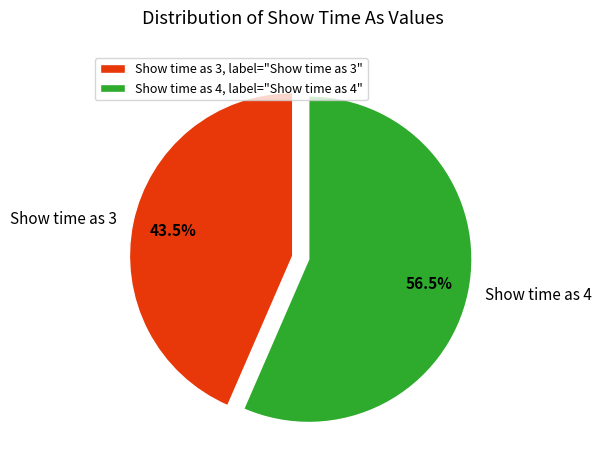

Count the number of slices in the pie.

2